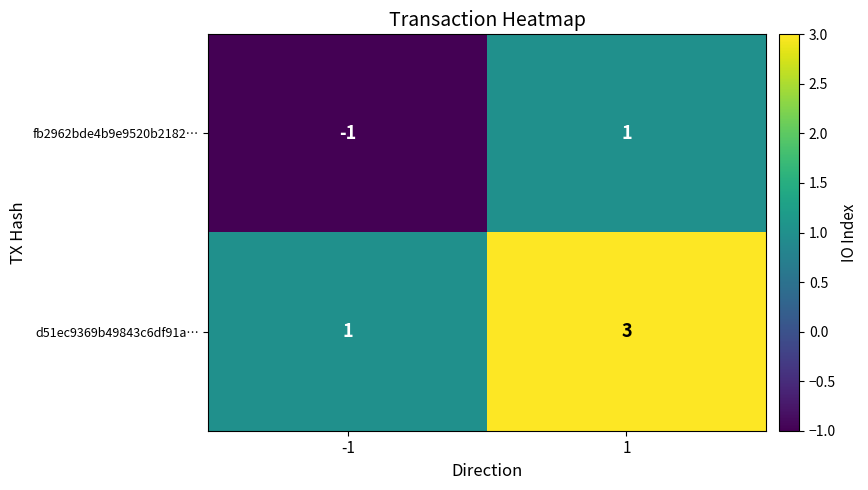

How many distinct data groups are displayed?

2